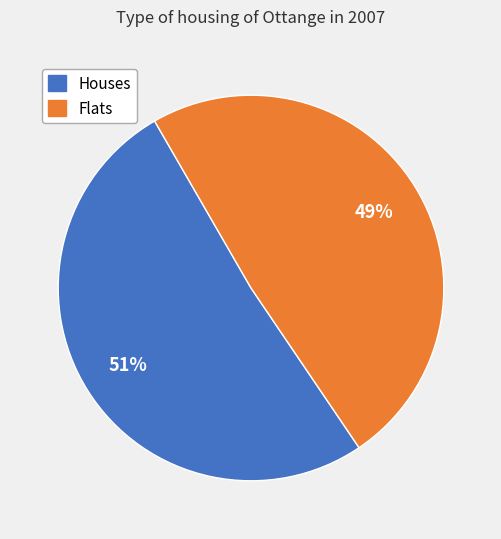

Does any single category account for the majority?

Yes